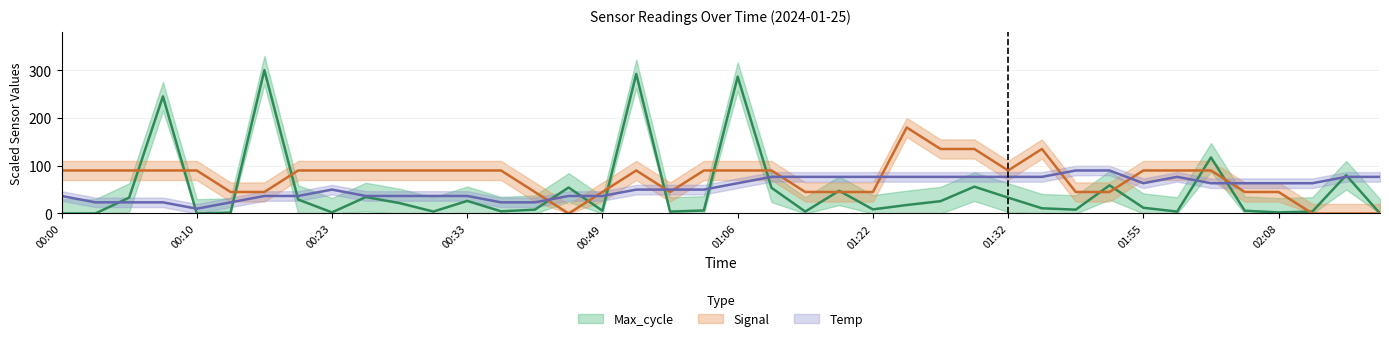

What are all the series names shown in the legend?

Temp, Max_cycle, Signal